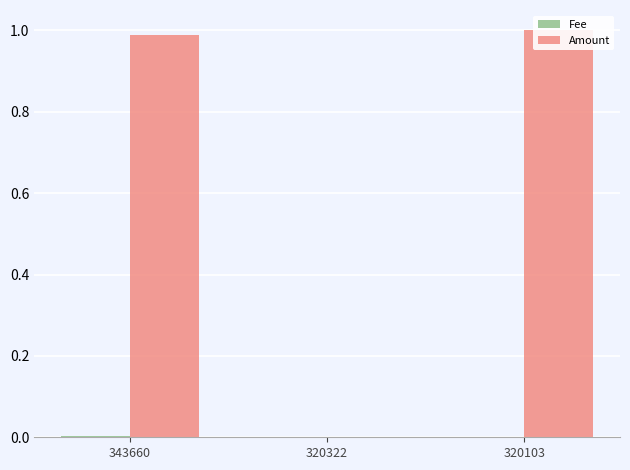

Reading left to right, what are all the values shown in this chart?

Fee: 343660=0.0	320322=0.0	320103=0.0
Amount: 343660=1.0	320322=0.0	320103=1.0